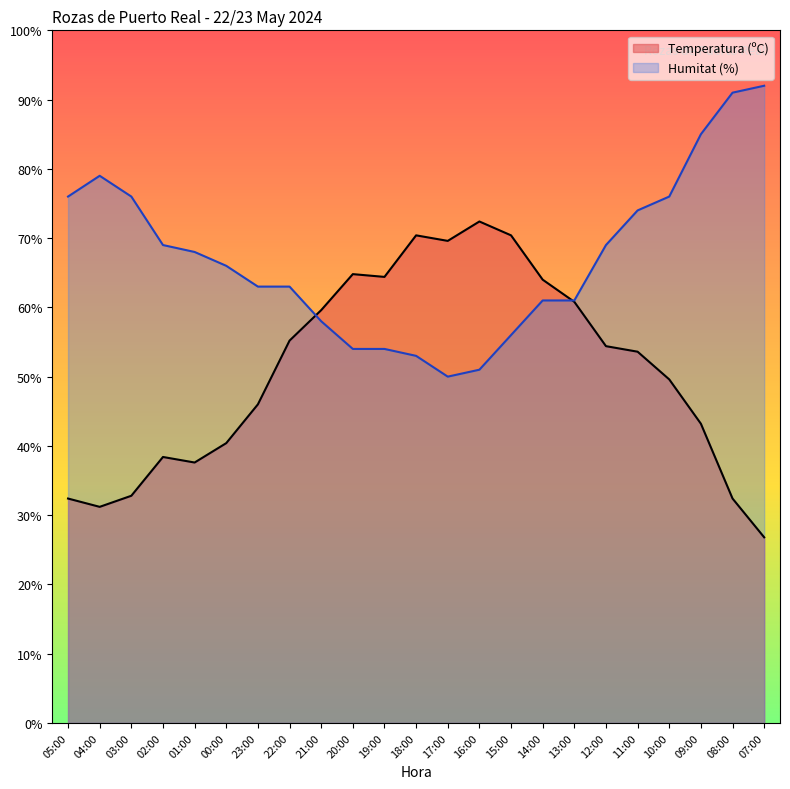

Reading left to right, transcribe all the data shown in this chart.

Temperatura (ºC): 05:00=32.4	04:00=31.2	03:00=32.8	02:00=38.4	01:00=37.6	00:00=40.4	23:00=46.0	22:00=55.2	21:00=59.6	20:00=64.8	19:00=64.4	18:00=70.4	17:00=69.6	16:00=72.4	15:00=70.4	14:00=64.0	13:00=60.8	12:00=54.4	11:00=53.6	10:00=49.6	09:00=43.2	08:00=32.4	07:00=26.8
Humitat (%): 05:00=76.0	04:00=79.0	03:00=76.0	02:00=69.0	01:00=68.0	00:00=66.0	23:00=63.0	22:00=63.0	21:00=58.0	20:00=54.0	19:00=54.0	18:00=53.0	17:00=50.0	16:00=51.0	15:00=56.0	14:00=61.0	13:00=61.0	12:00=69.0	11:00=74.0	10:00=76.0	09:00=85.0	08:00=91.0	07:00=92.0